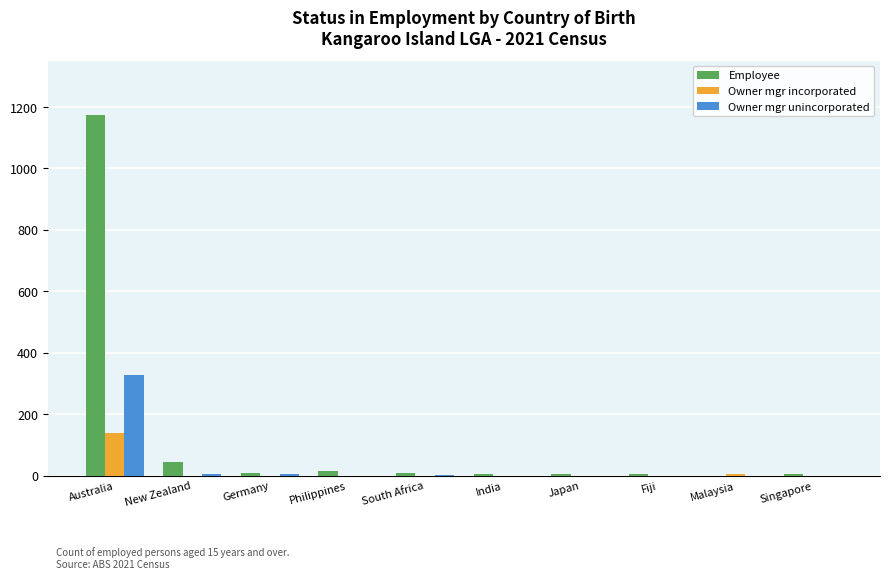

At which label does Employee first exceed 9?

Australia